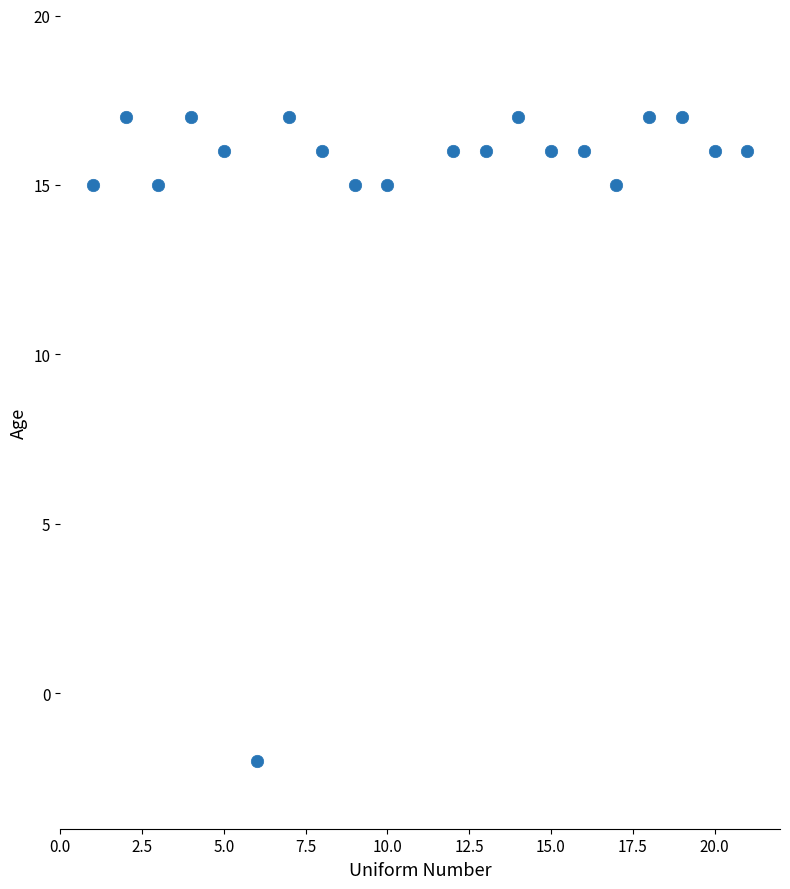

What is the range of X values (max minus min)?

20